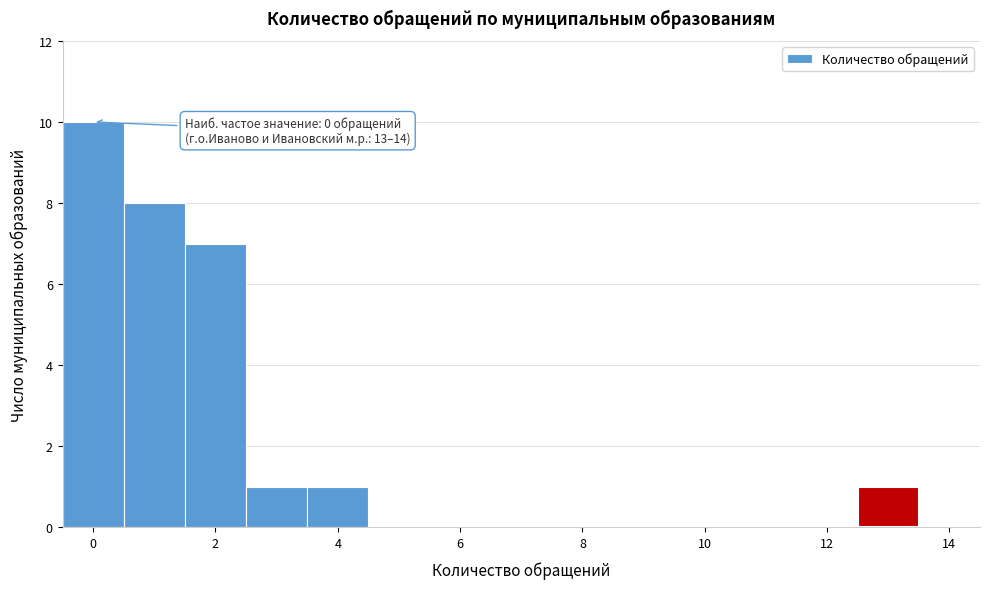

Over which range of the x-axis is the bar tallest?

-0.5 to 0.5